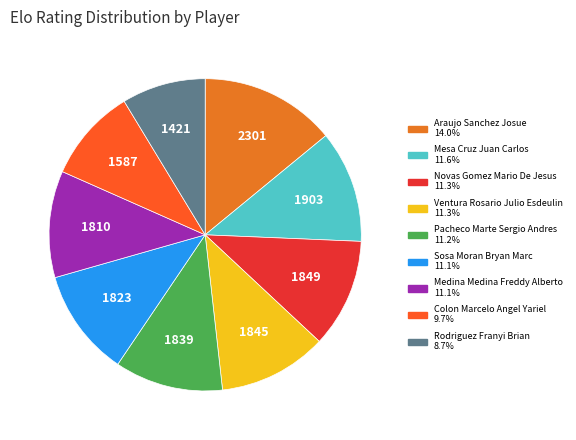

How many slices are in this pie chart?

9